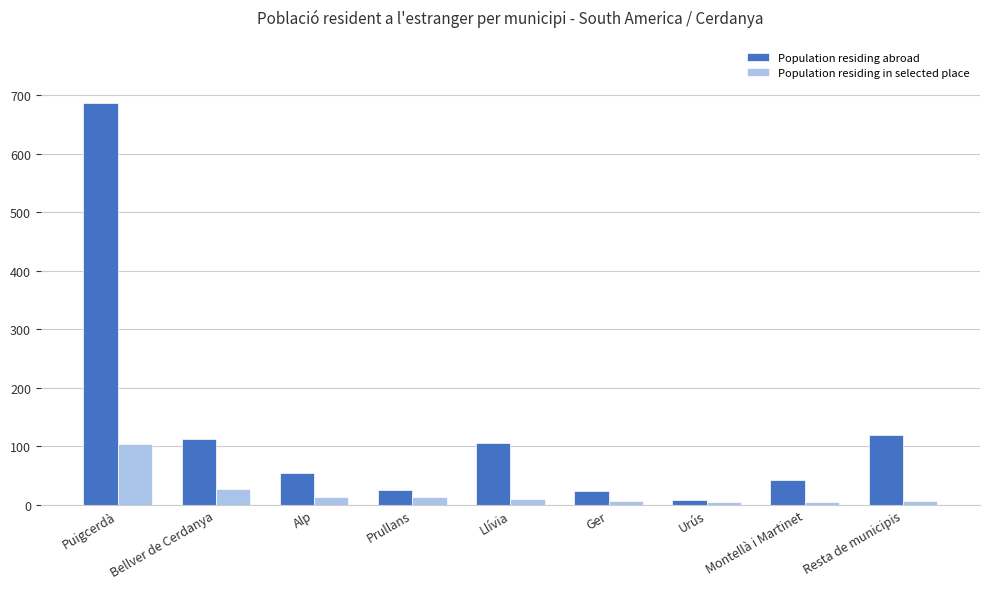

What is the sum of all Population residing in selected place values?

188